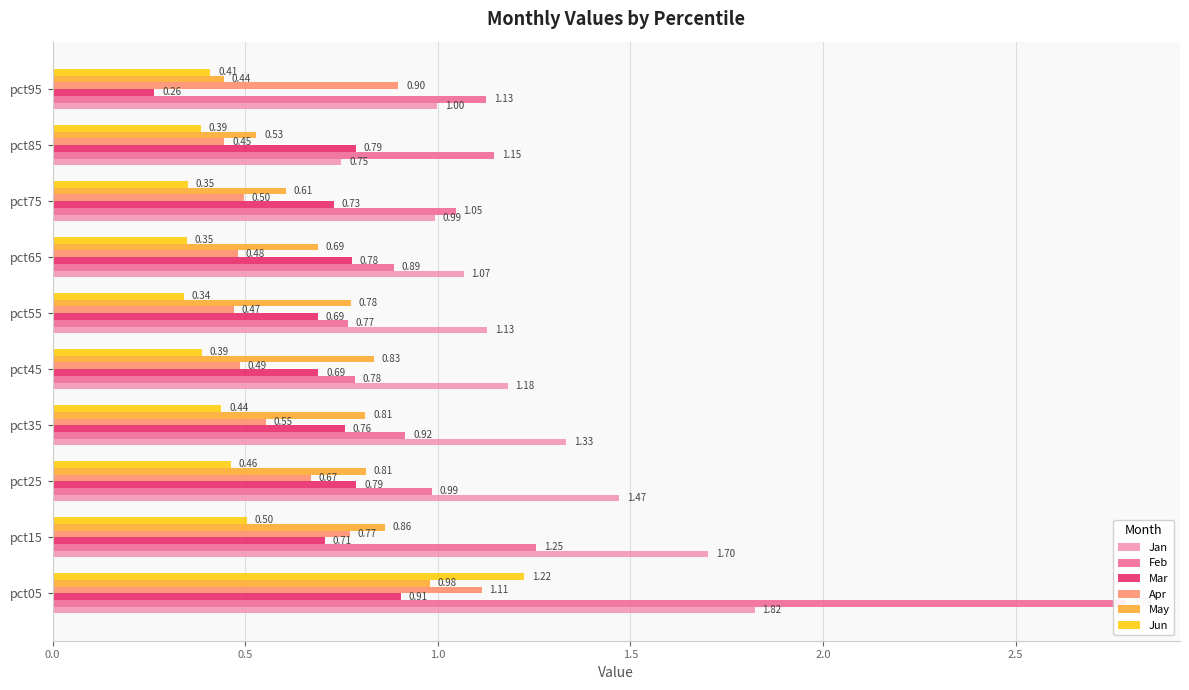

Is the value of May at pct75 greater than the value of Apr at pct65?

Yes